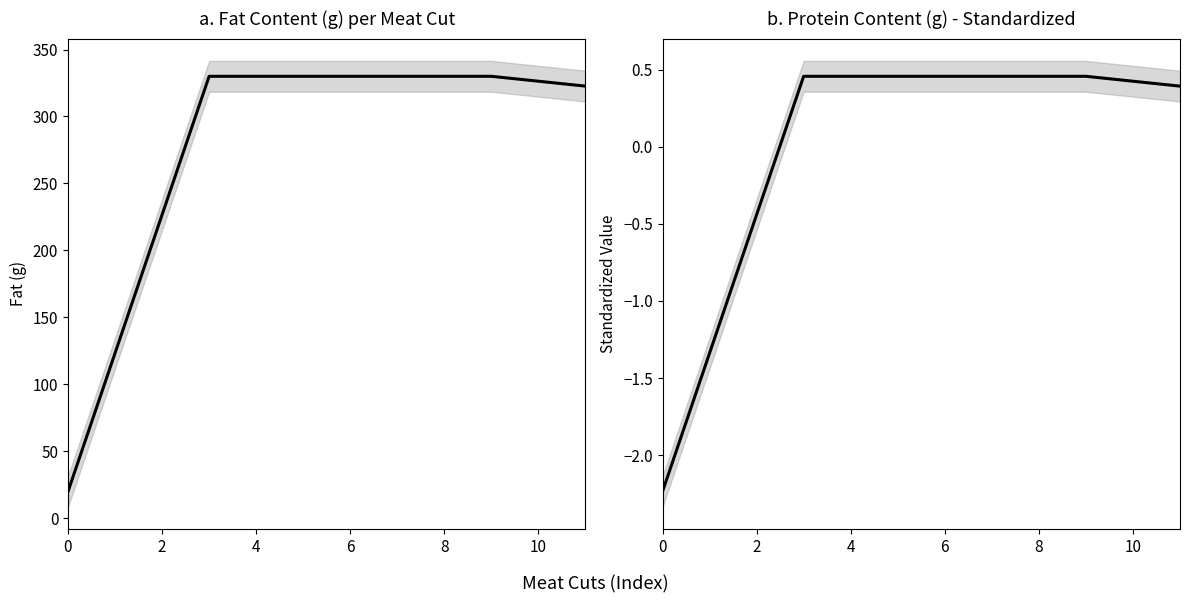

How many lines are shown in the chart?

2